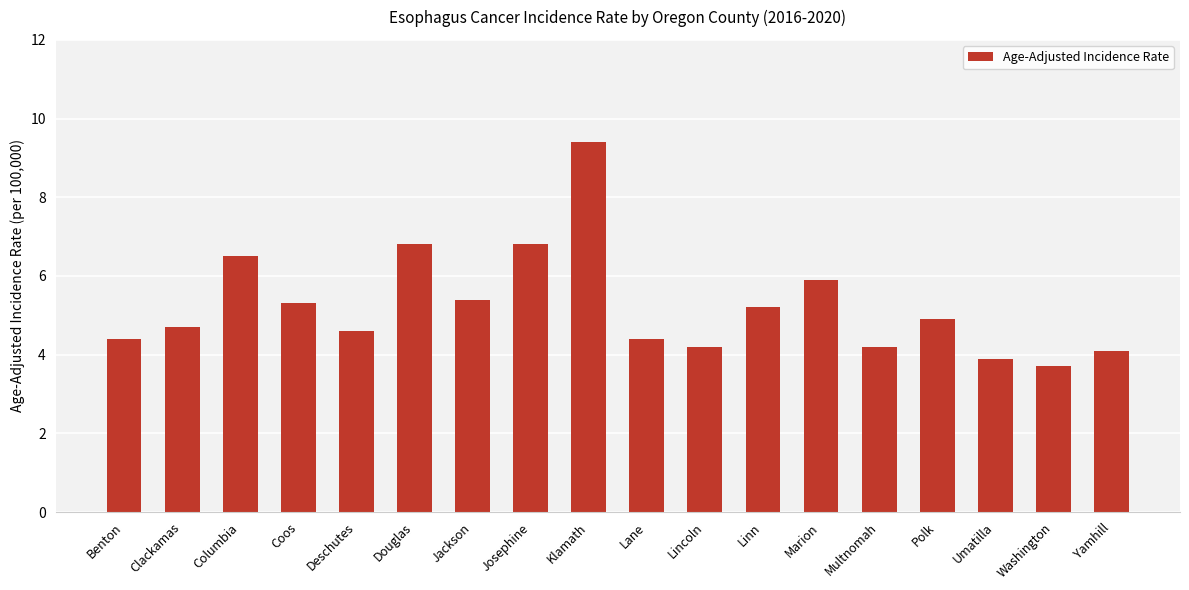

What is the label of the 15th bar from the left?

Polk